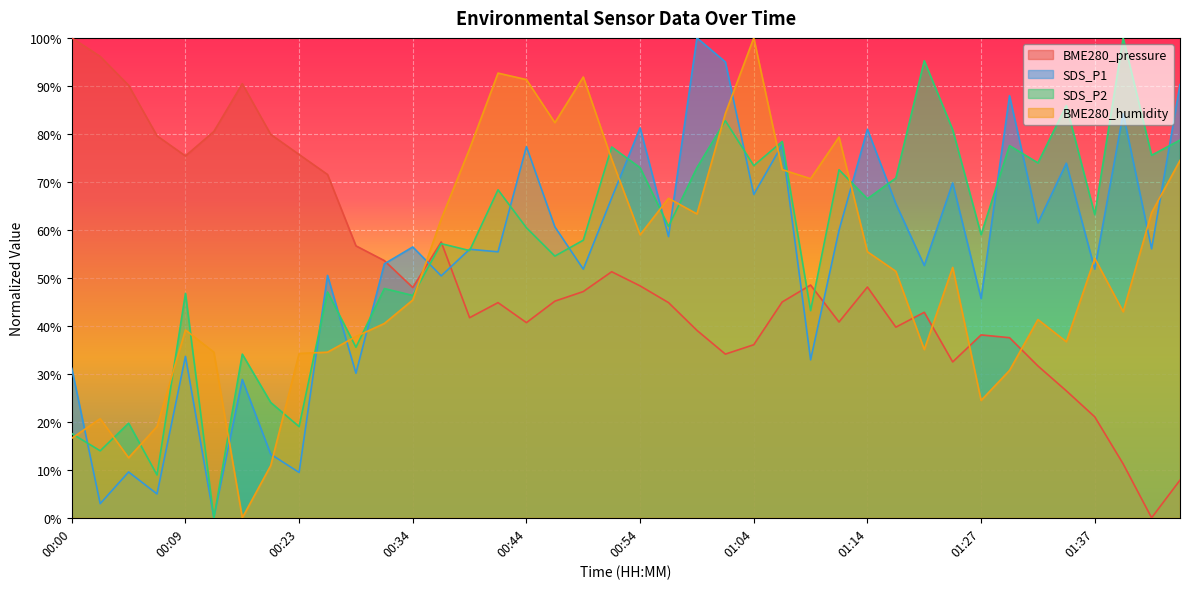

How many times do SDS_P2 and SDS_P1 cross each other?

18